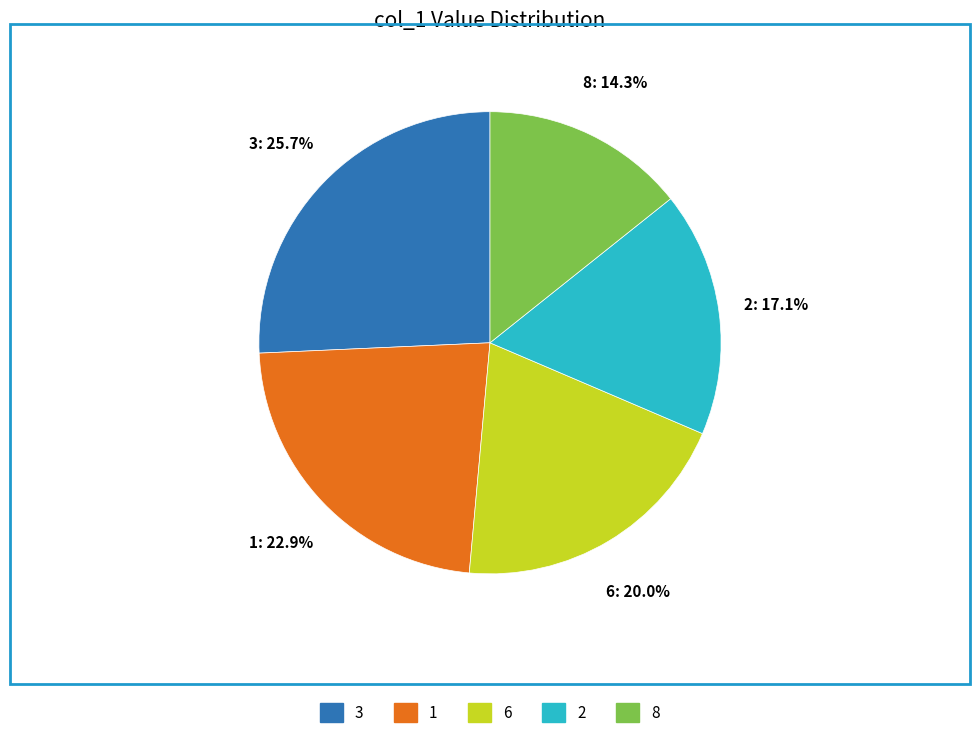

Is there any slice that represents more than half of the pie?

No